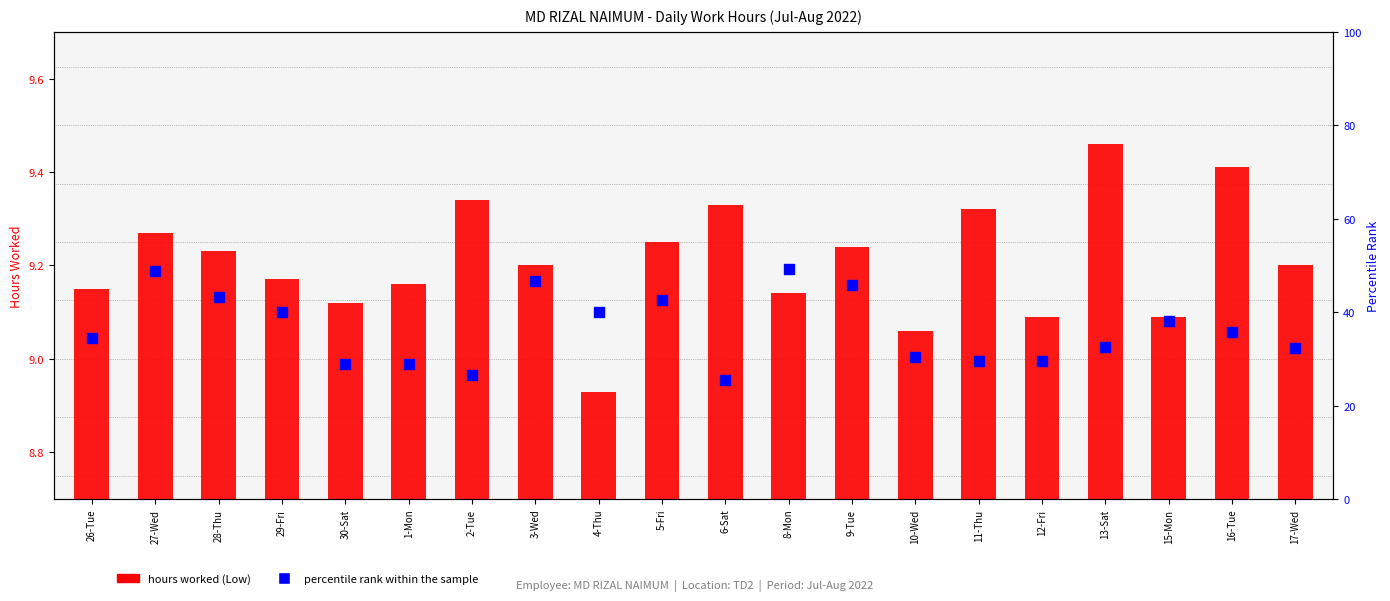

Which series contains the lowest Y value?

hours worked (Low)